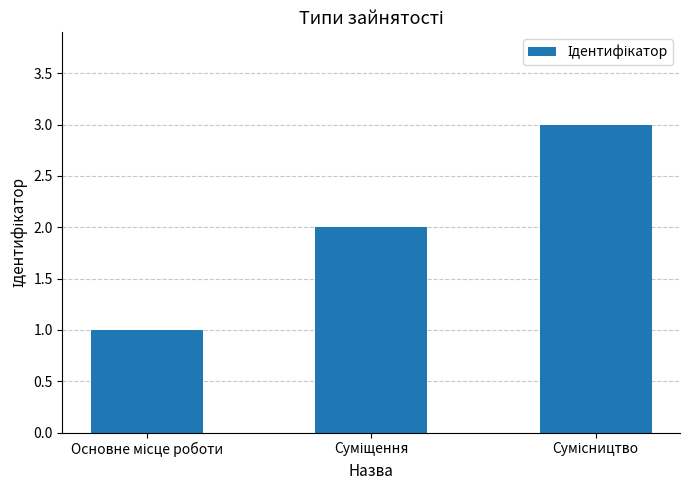

What is the difference between the maximum and minimum values?

2